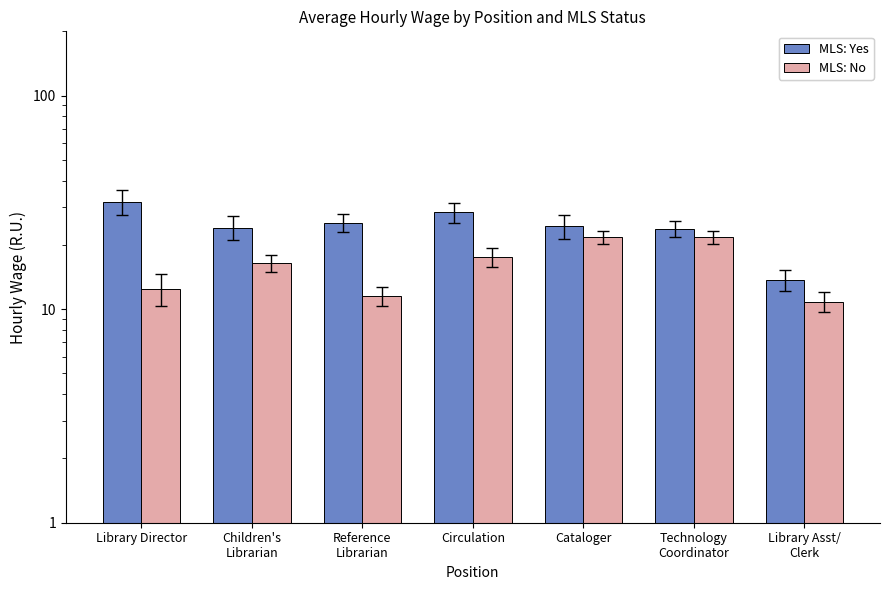

What value does the MLS: No series have at Library Director?

12.5